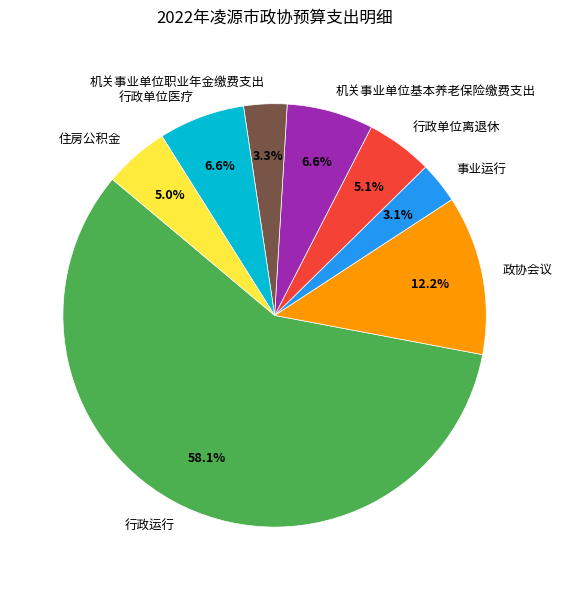

Count the number of slices in the pie.

8